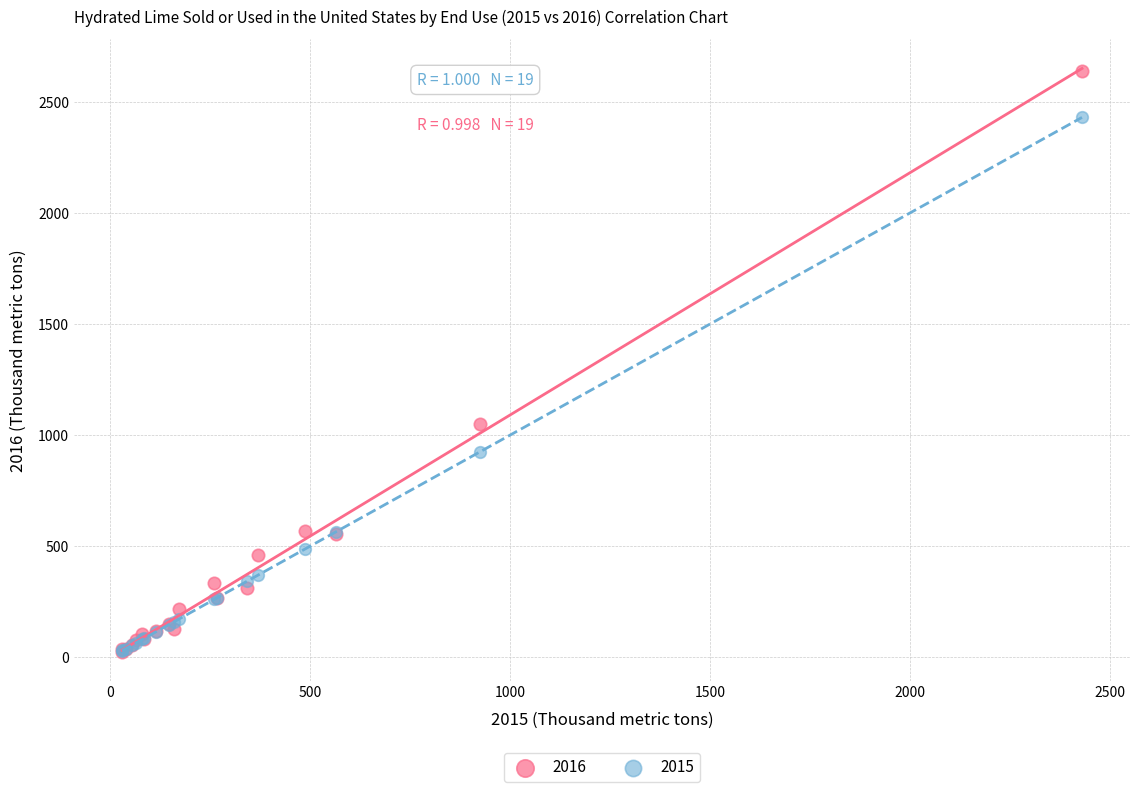

Across all series, what Y value is closest to 1332?

1050